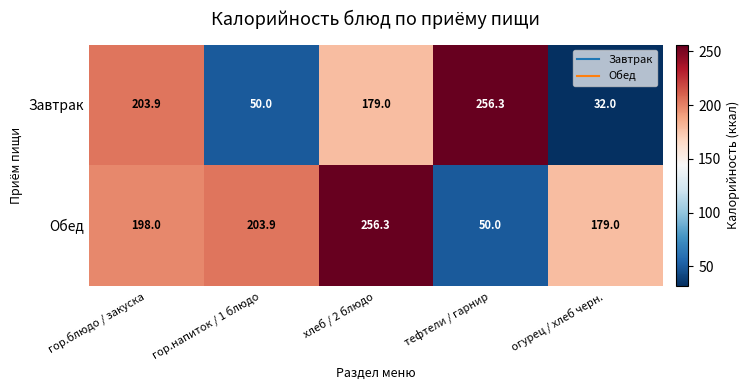

What is the sum of the Обед values at тефтели / гарнир and гор.блюдо / закуска?

248.0